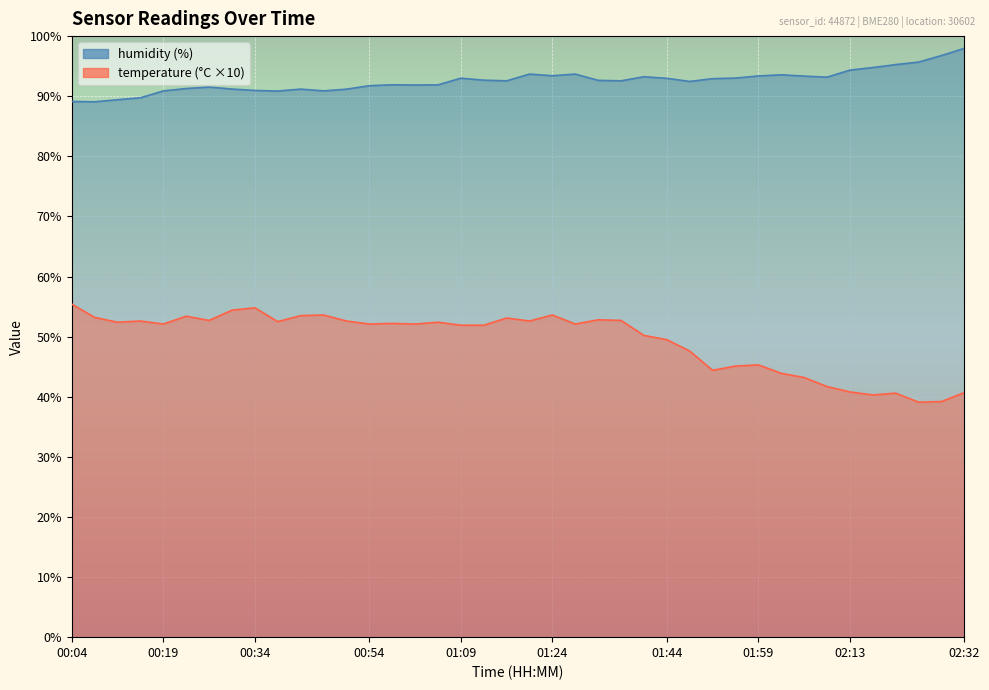

True or false: temperature and humidity intersect in this chart.

False